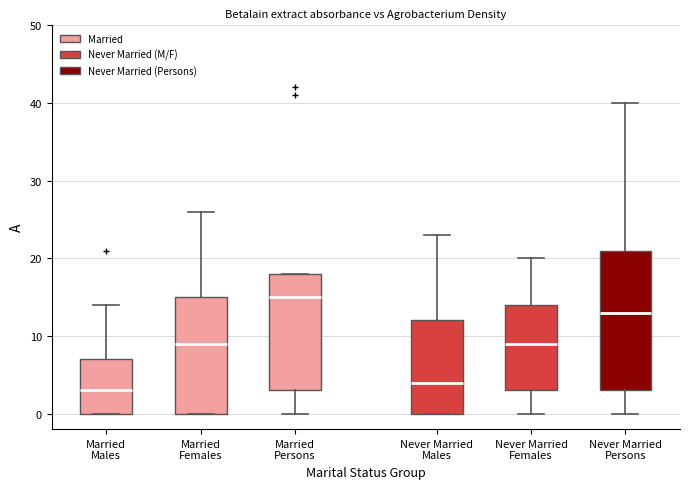

Reading left to right, transcribe this box plot: for each box, give where its median line is, the range the box spans, and where its two whiskers end, as read against the y-axis. The values are not printed on the chart, so give them approximately, as read against the axis.

Married Males: median 3, box 0 to 7, whiskers 0 to 14
Married Females: median 9, box 0 to 15, whiskers 0 to 26
Married Persons: median 15, box 3 to 18, whiskers 0 to 18
Never Married Males: median 4, box 0 to 12, whiskers 0 to 23
Never Married Females: median 9, box 3 to 14, whiskers 0 to 20
Never Married Persons: median 13, box 3 to 21, whiskers 0 to 40